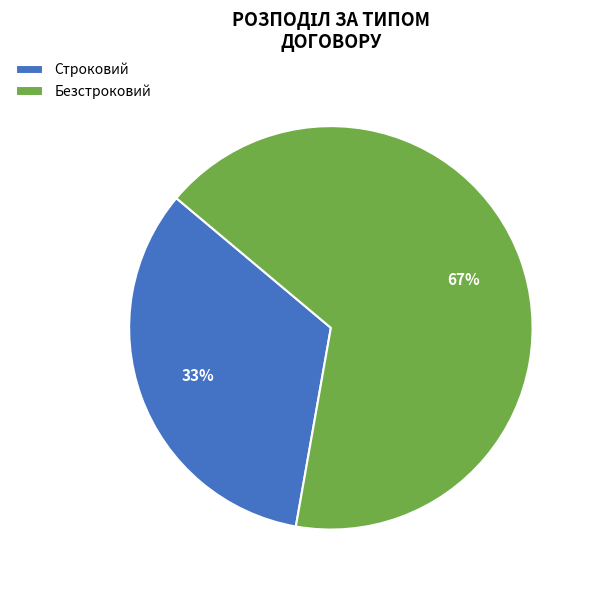

Which has a higher value, Безстроковий or Строковий?

Безстроковий